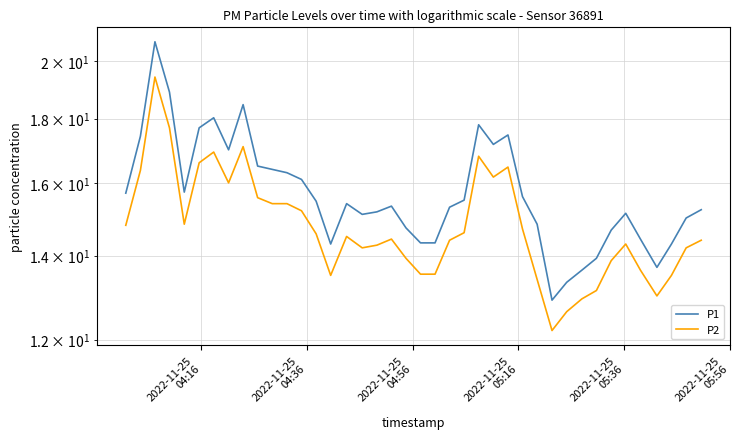

Does the chart have visible grid lines?

Yes